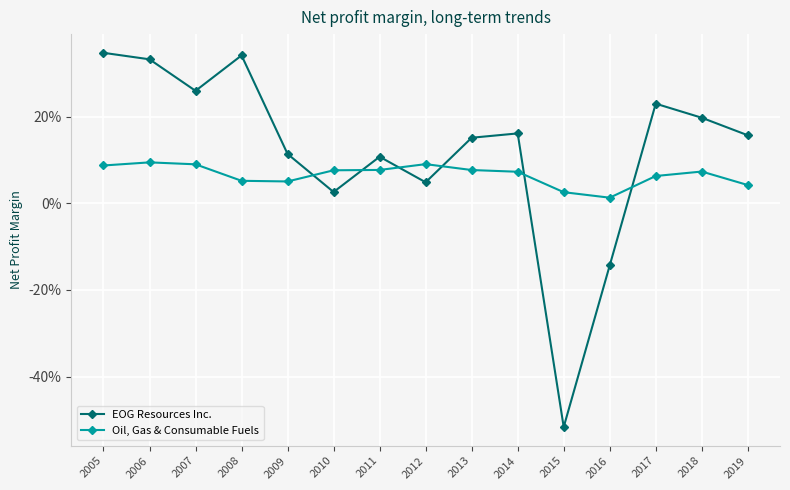

Which series changed the most between 2006 and 2018?

EOG Resources Inc.